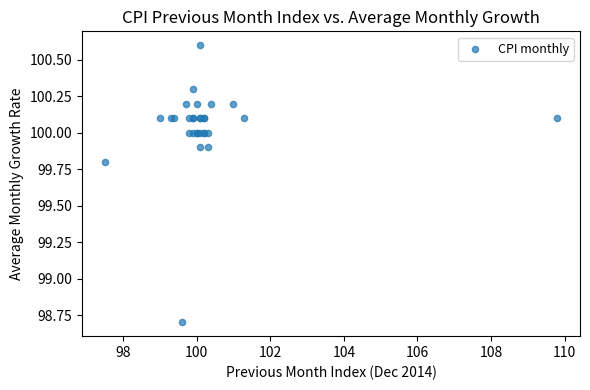

What Y value in the scatter plot is closest to 99?

98.7